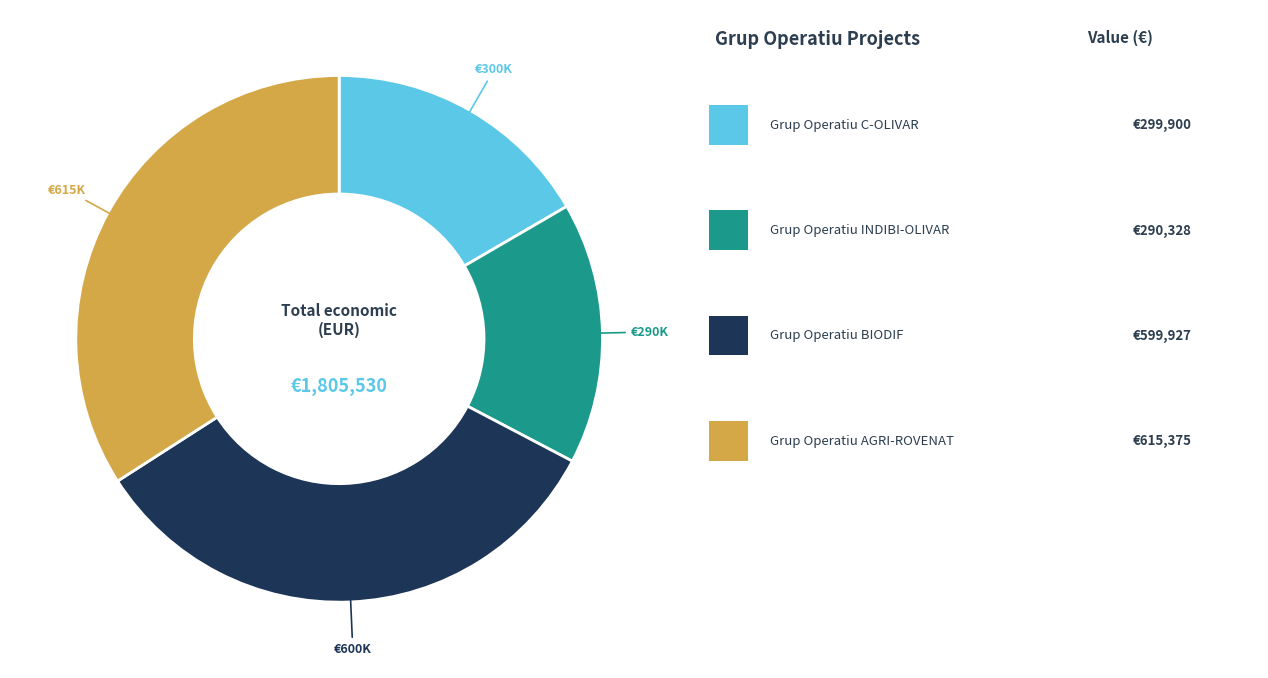

Does any single category account for the majority?

No